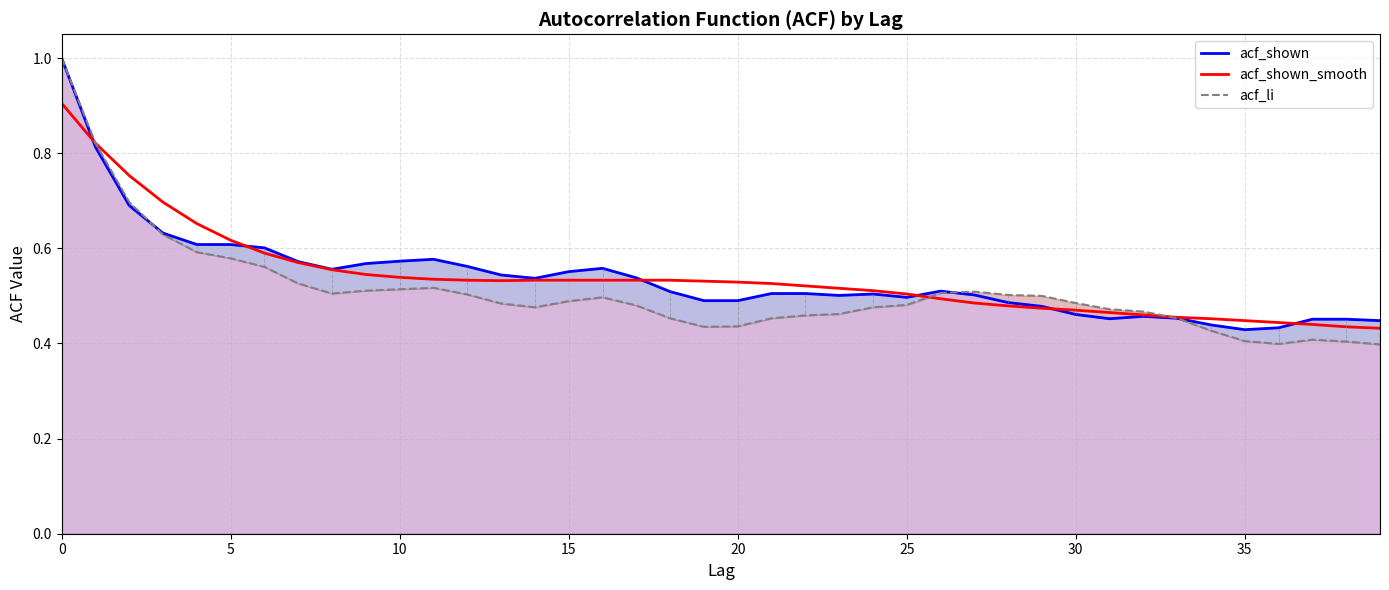

Is it true that acf_shown_smooth equals 0.8 at 5?

False